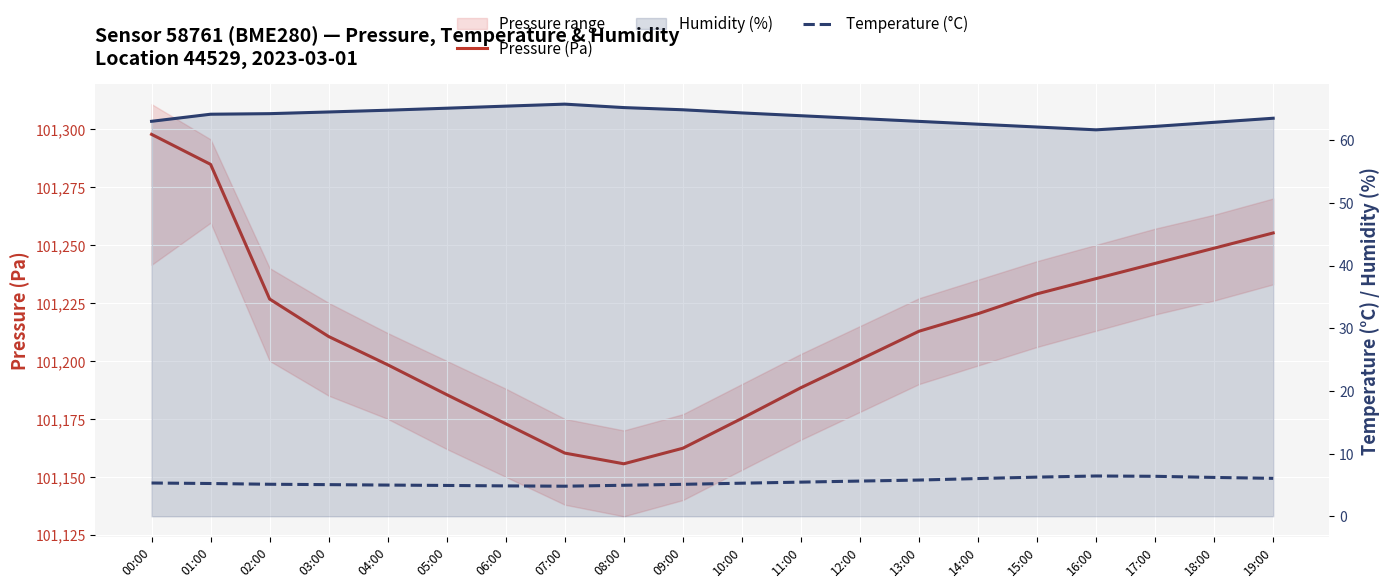

What is the greatest value displayed?

101297.7